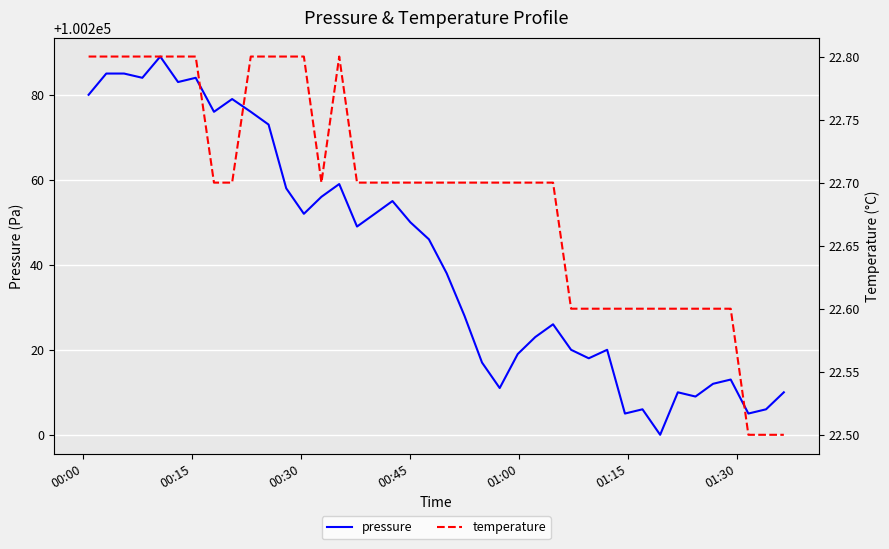

What is the lowest value of the pressure series?

100200